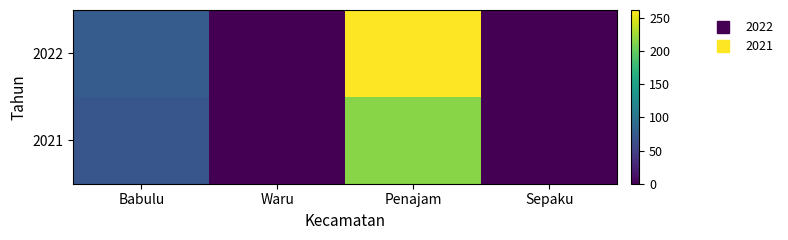

Reading left to right, what are all the values shown in this chart?

2022: Babulu=76	Waru=0	Penajam=262	Sepaku=0
2021: Babulu=70	Waru=0	Penajam=215	Sepaku=0